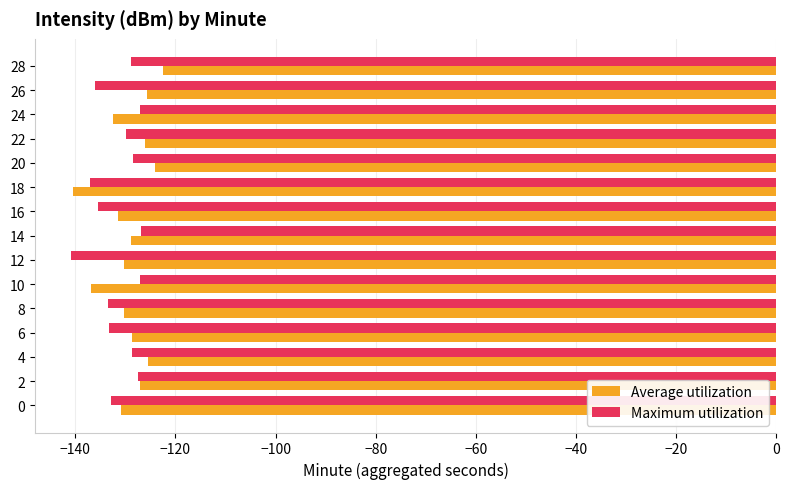

What is the difference between the second highest and minimum values in the Average utilization series?

16.4